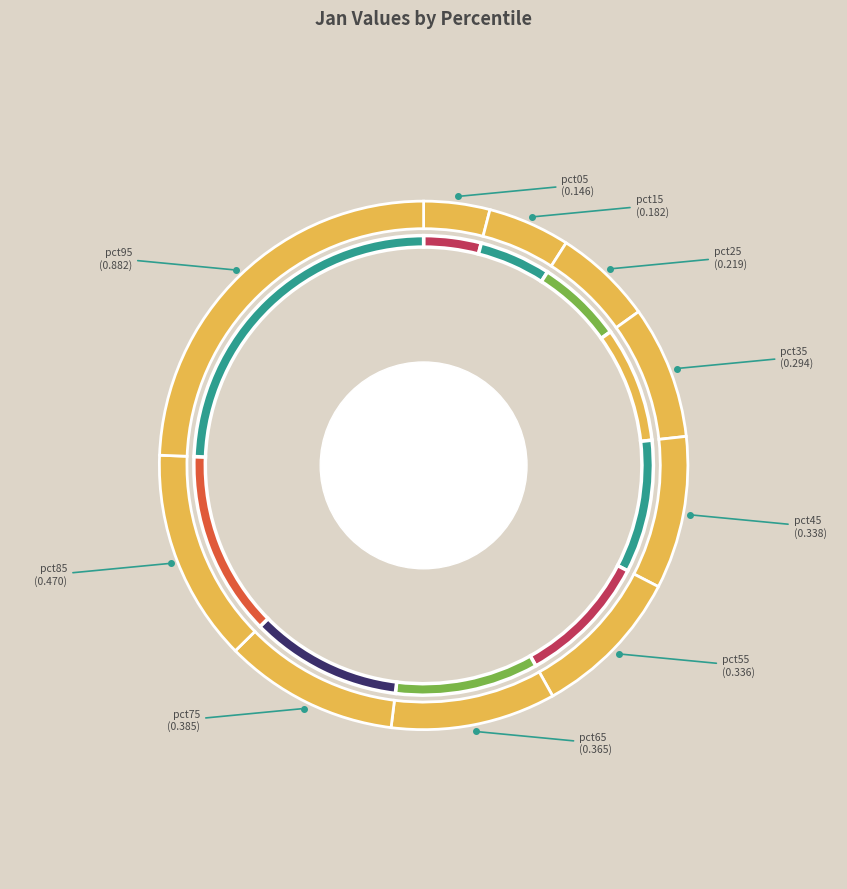

Does any single category account for the majority?

No